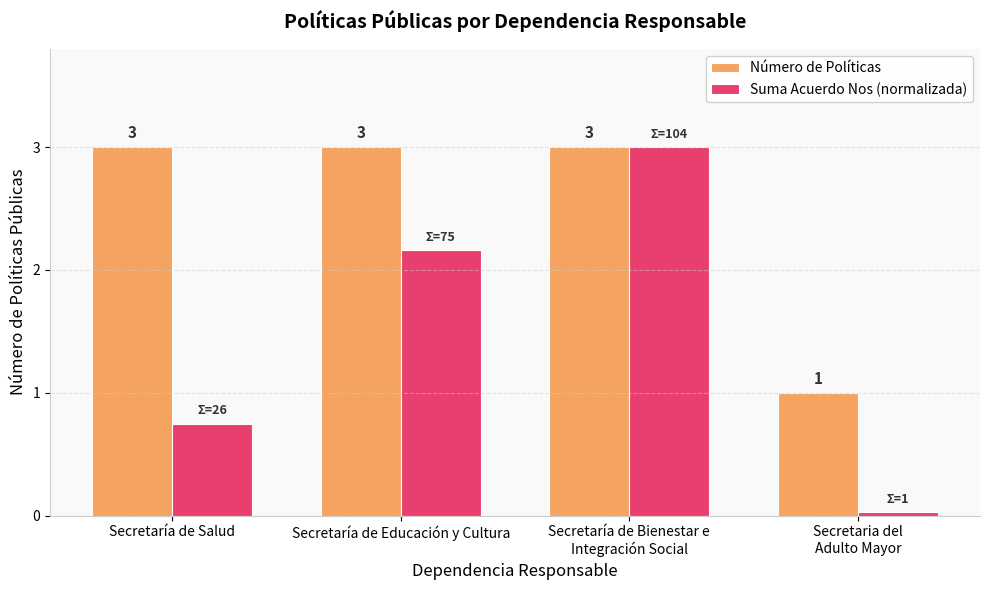

Which series has the largest total across all categories?

Número de Políticas